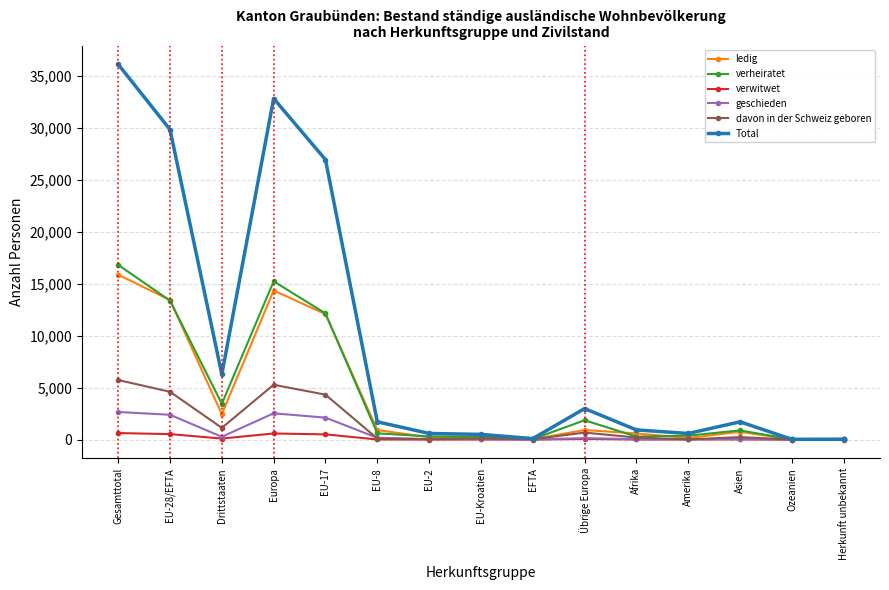

What value does the davon in der Schweiz geboren series have at EU-28/EFTA?

4599